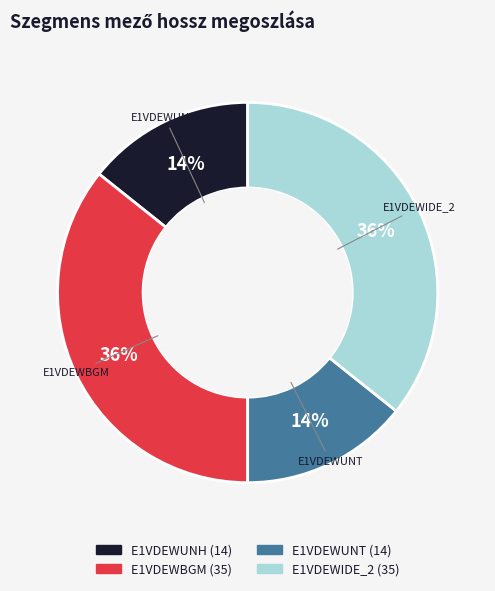

To the nearest percent, what is the average slice percentage?

25%